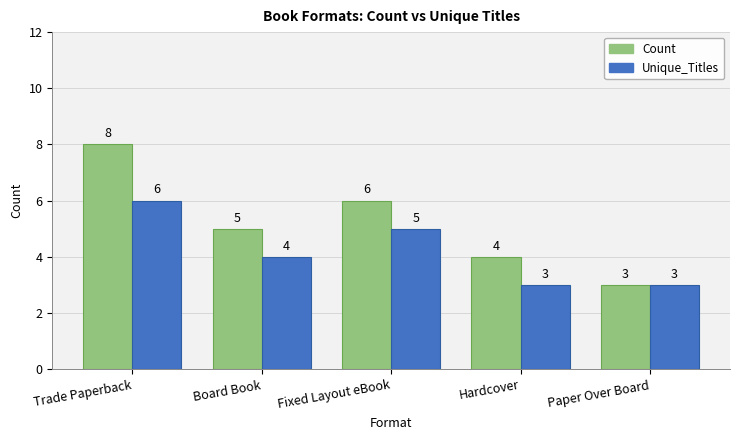

Which series has the widest spread of values?

Count